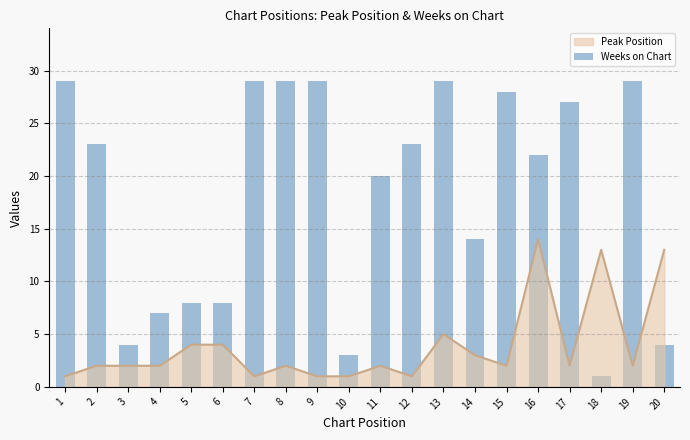

What is the maximum value shown in the chart?

29